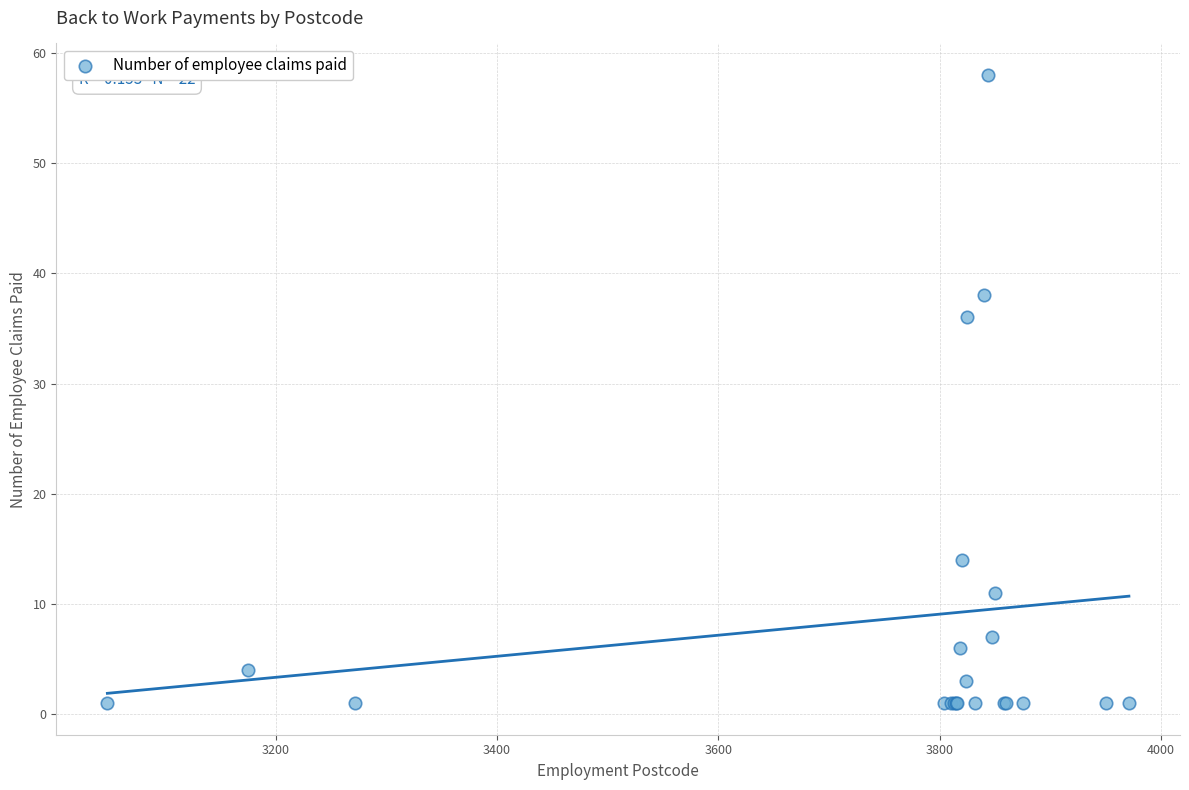

What Y value in the scatter plot is closest to 29?

36